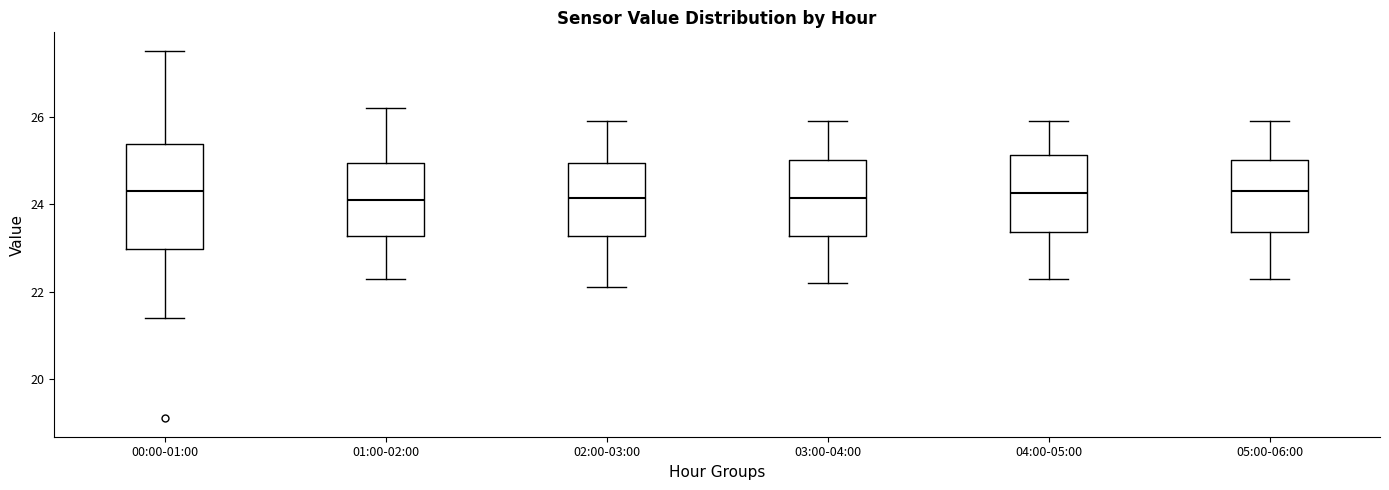

Reading left to right, read every box against the y-axis: the position of its median line, the range the box covers, and the ends of its whiskers. The values are not printed on the chart, so give them approximately, as read against the axis.

00:00-01:00: median 24.4, box 23.0 to 25.4, whiskers 21.4 to 27.6
01:00-02:00: median 24.2, box 23.2 to 25.0, whiskers 22.4 to 26.2
02:00-03:00: median 24.2, box 23.2 to 25.0, whiskers 22.2 to 26.0
03:00-04:00: median 24.2, box 23.2 to 25.0, whiskers 22.2 to 26.0
04:00-05:00: median 24.2, box 23.4 to 25.2, whiskers 22.4 to 26.0
05:00-06:00: median 24.4, box 23.4 to 25.0, whiskers 22.4 to 26.0